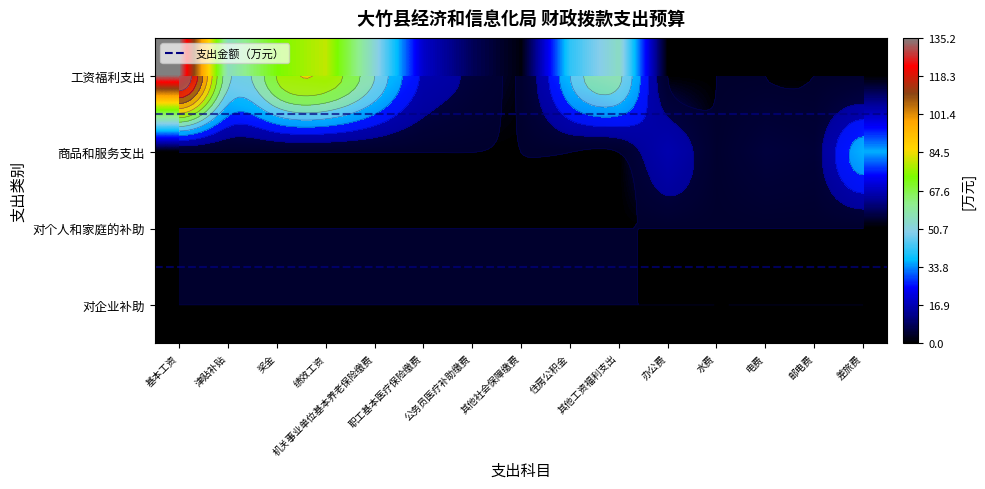

Where is 对个人和家庭的补助 nearest to the value 0?

基本工资